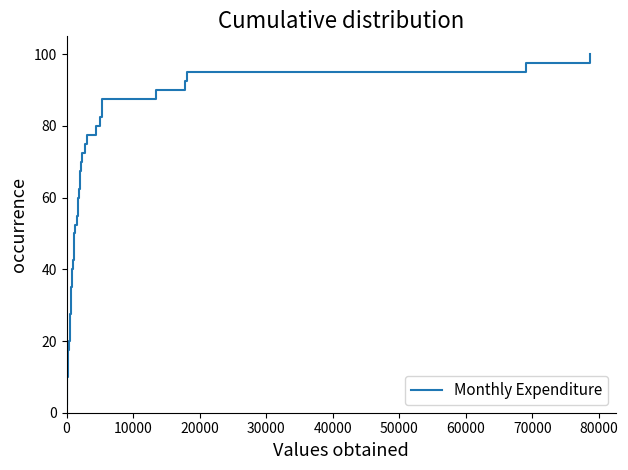

What is the value of the 33rd point from the left?

82.5